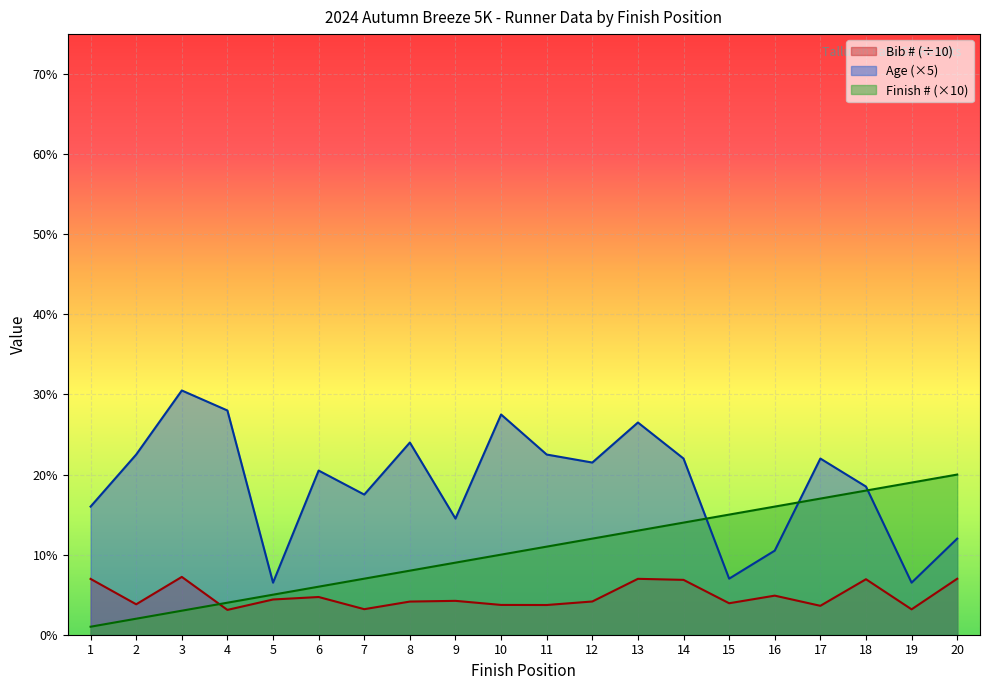

How many lines are shown in the chart?

3